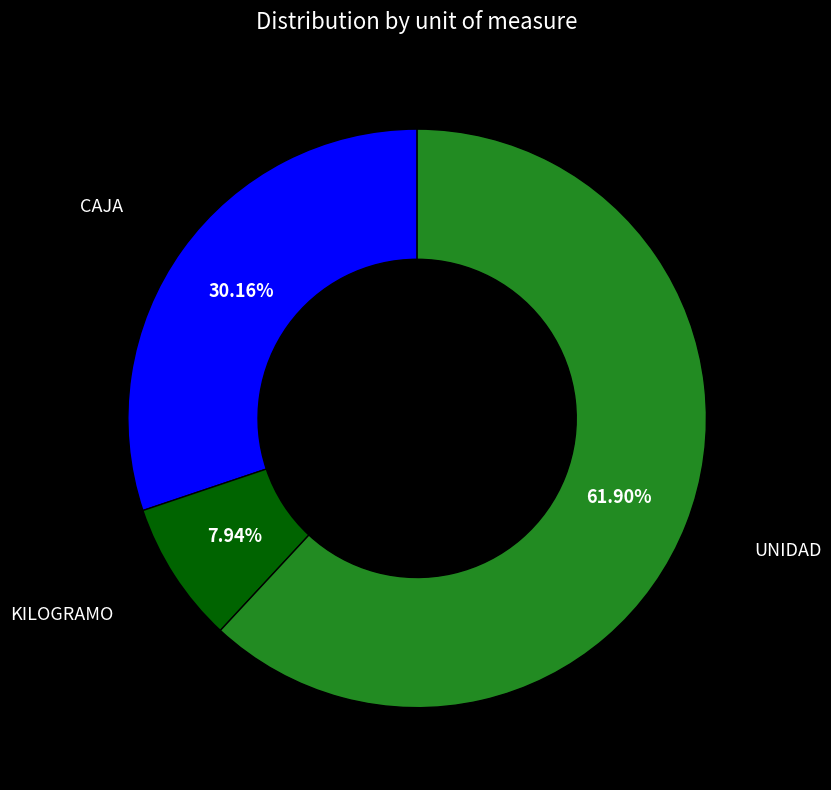

Rank the categories by value from highest to lowest.

UNIDAD, CAJA, KILOGRAMO